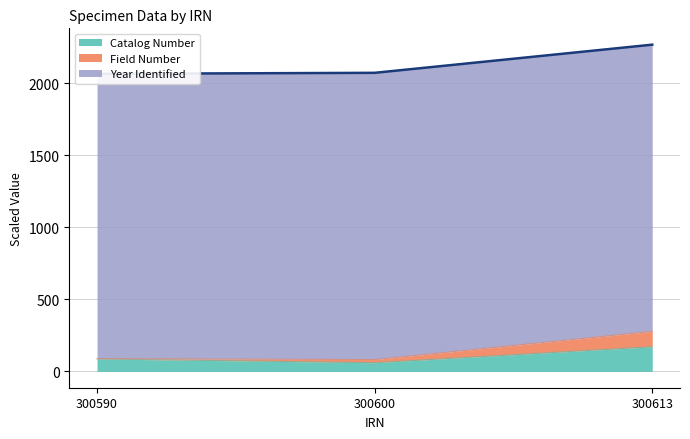

Count the number of categories in the chart.

3